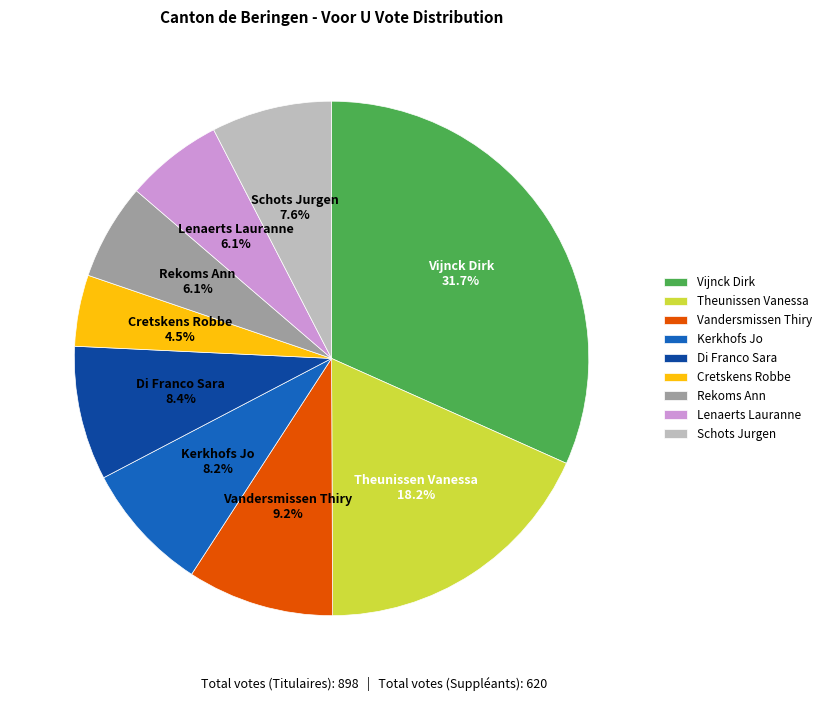

What is the largest slice in the pie chart?

Vijnck Dirk